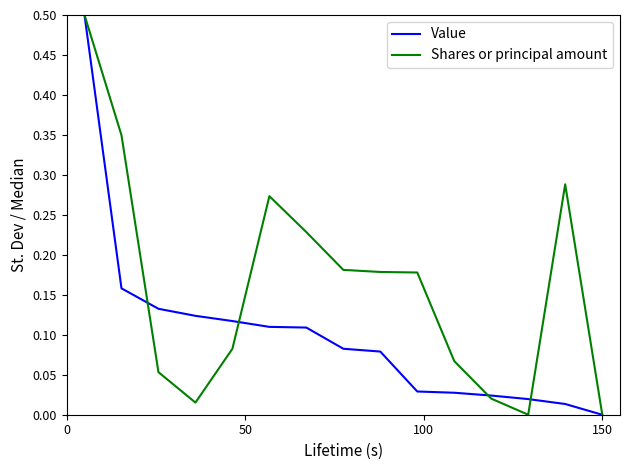

Rank the series by their average value, from lowest to highest.

Value, Shares or principal amount